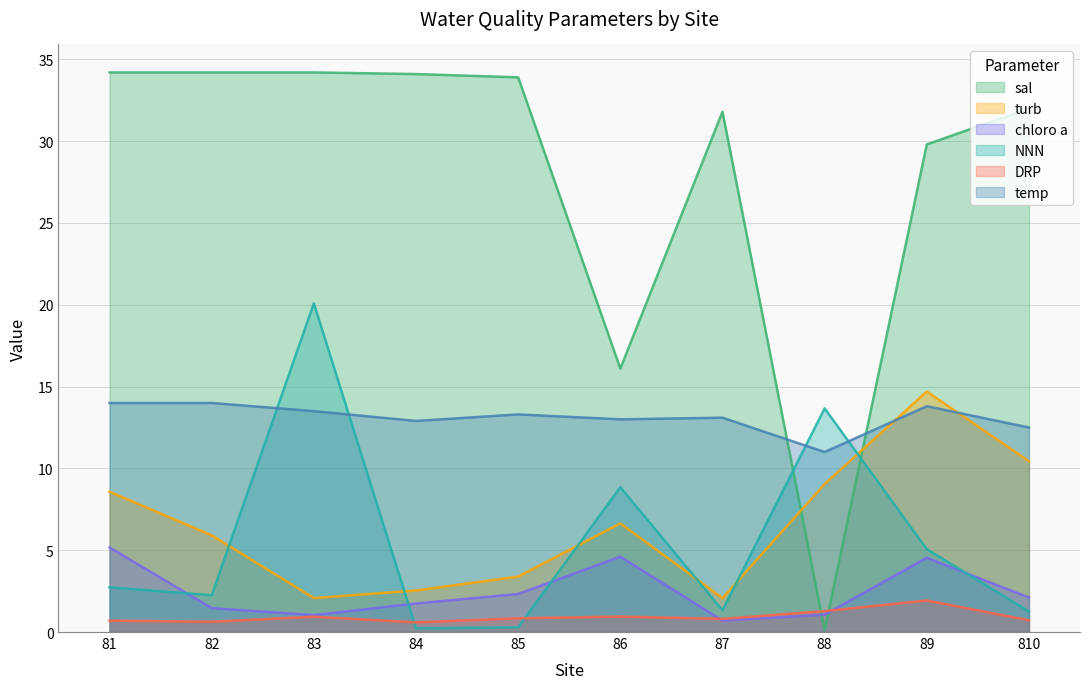

What is the value of the NNN point at the 10th from the left?

1.3